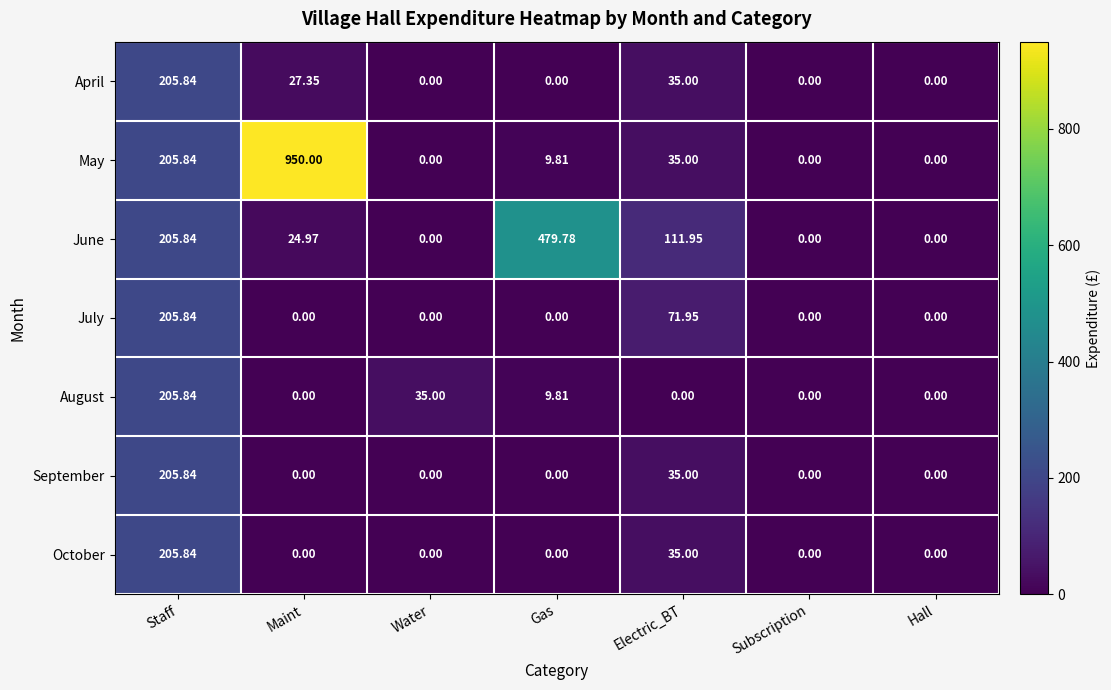

What is the greatest value displayed?

950.0